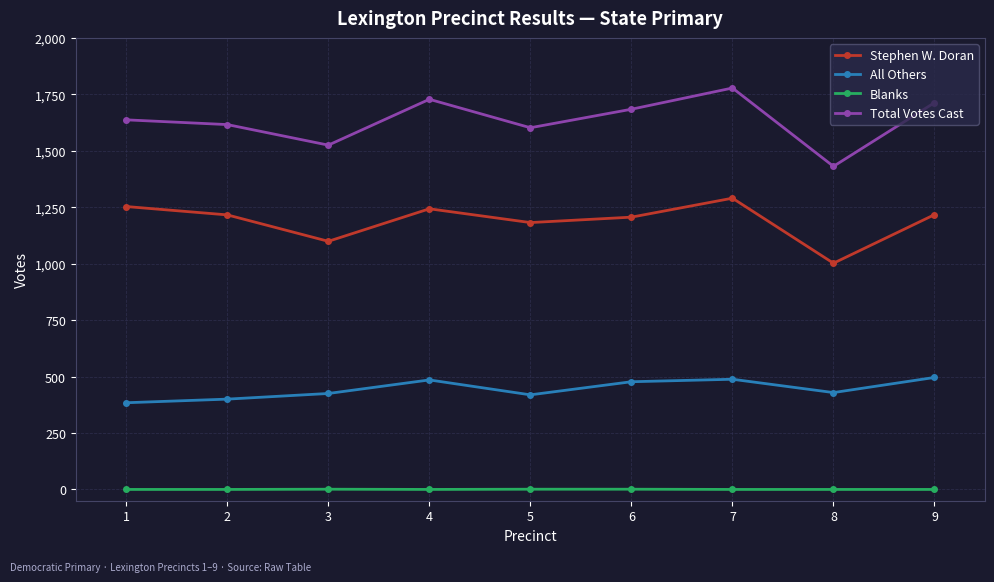

What is the difference between the second highest and minimum values in the All Others series?

104